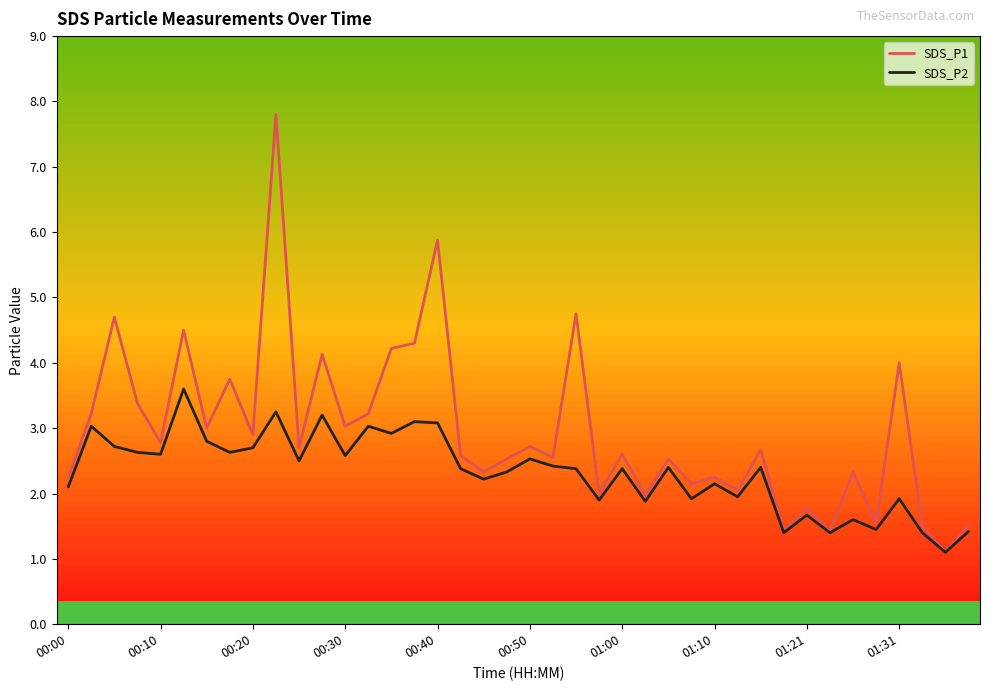

Is this an area chart (filled region under the line)?

No